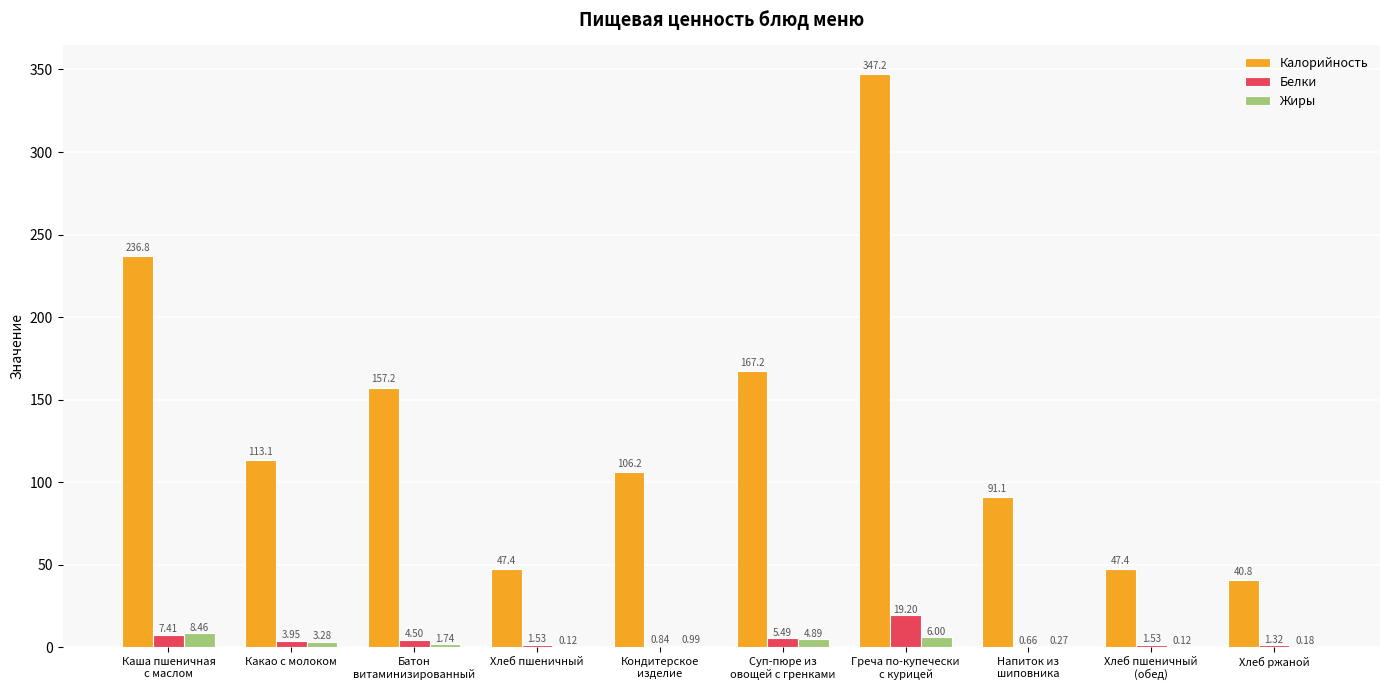

At which label is Калорийность closest to 194?

Суп-пюре из
овощей с гренками